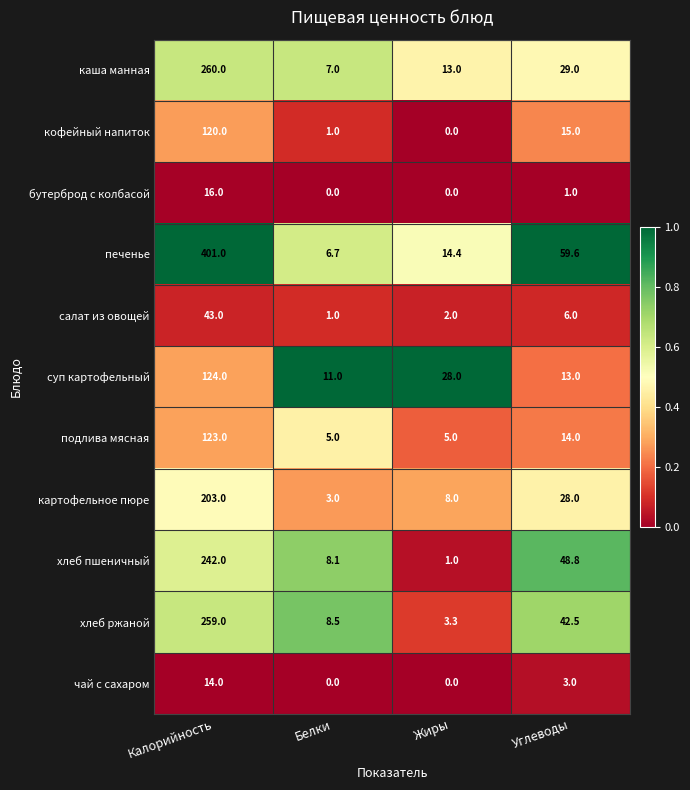

What is the difference between the highest and lowest values at Углеводы?

58.6